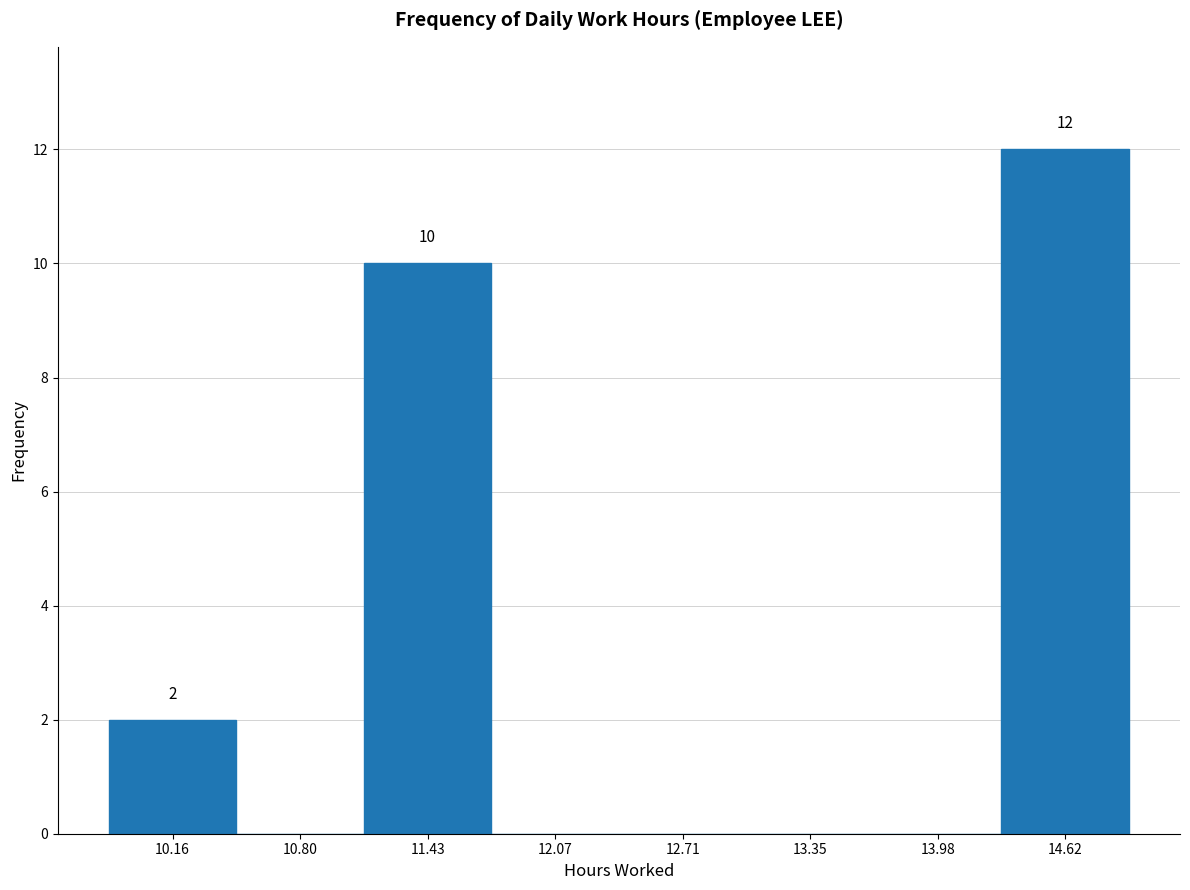

Which range on the x-axis has the tallest bar?

14.3 to 14.9